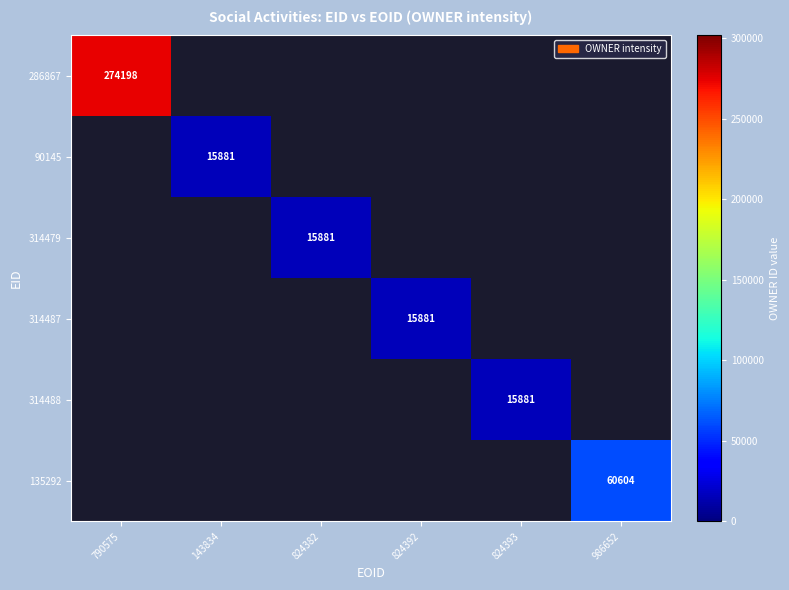

Which label corresponds to the largest value in the chart?

790575